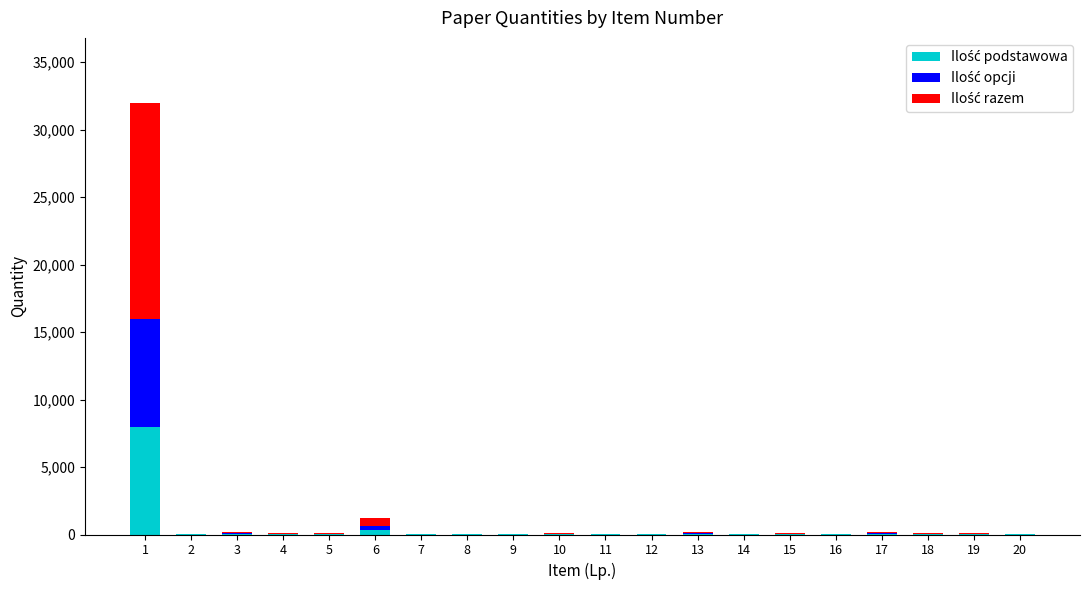

What is the sum of the Ilość razem values at 20 and 15?

84